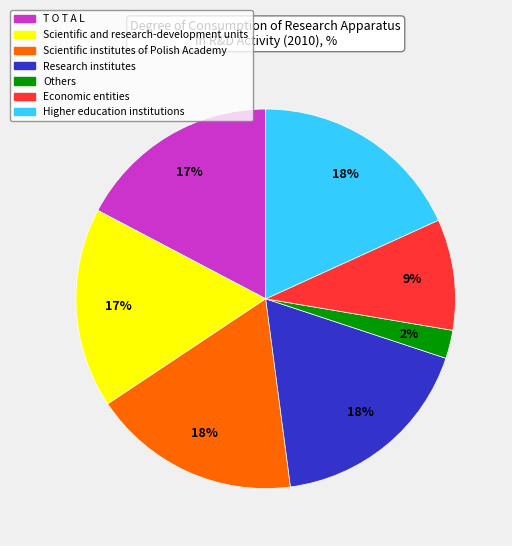

How many segments does this pie chart have?

7